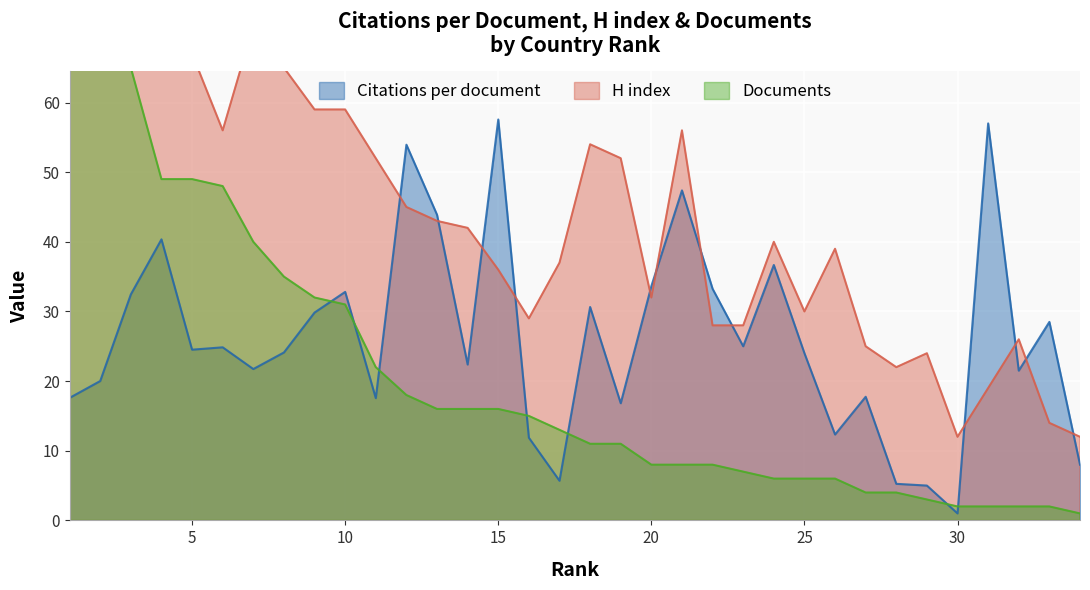

What is the value of the Citations per document point at the 30th from the left?

1.0